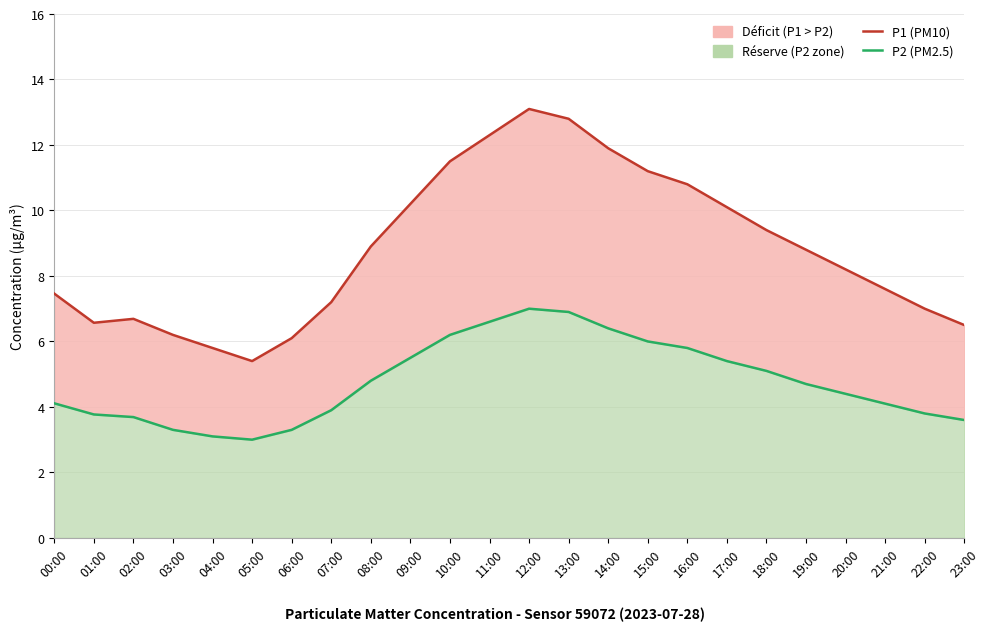

True or false: P2 (PM2.5) and P1 (PM10) intersect in this chart.

False